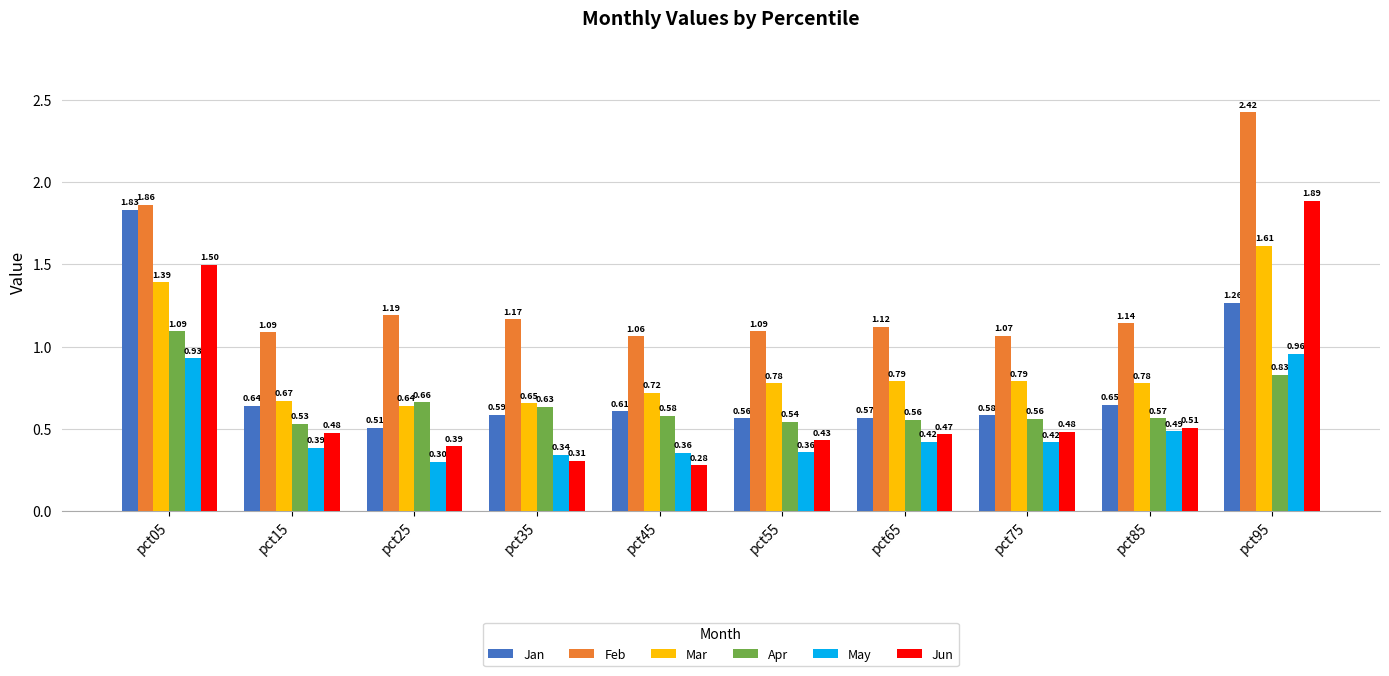

What is the minimum value for Jun?

0.3